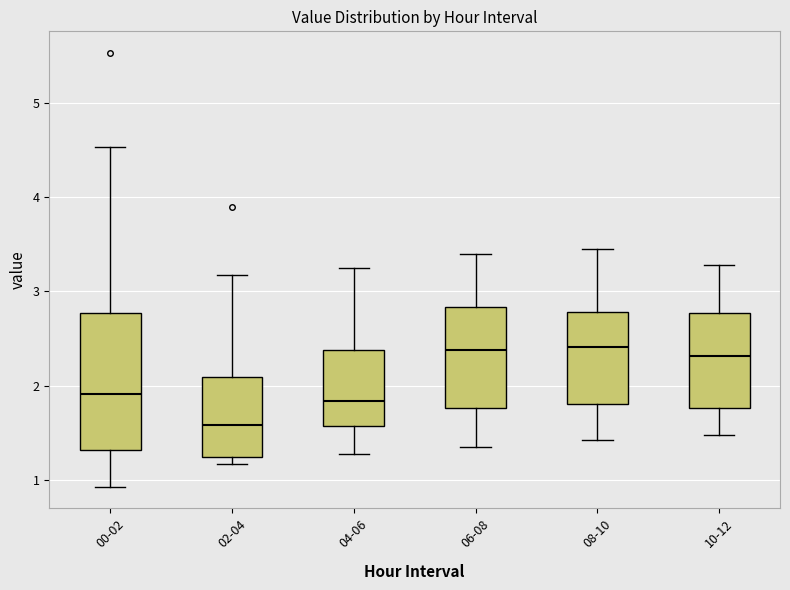

Which box is the tallest, from its lower edge to its upper edge?

00-02